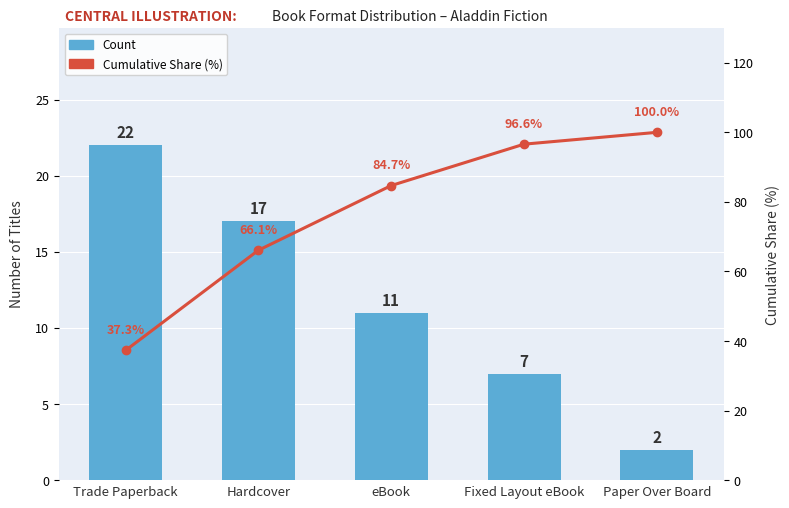

How many distinct data groups are displayed?

2